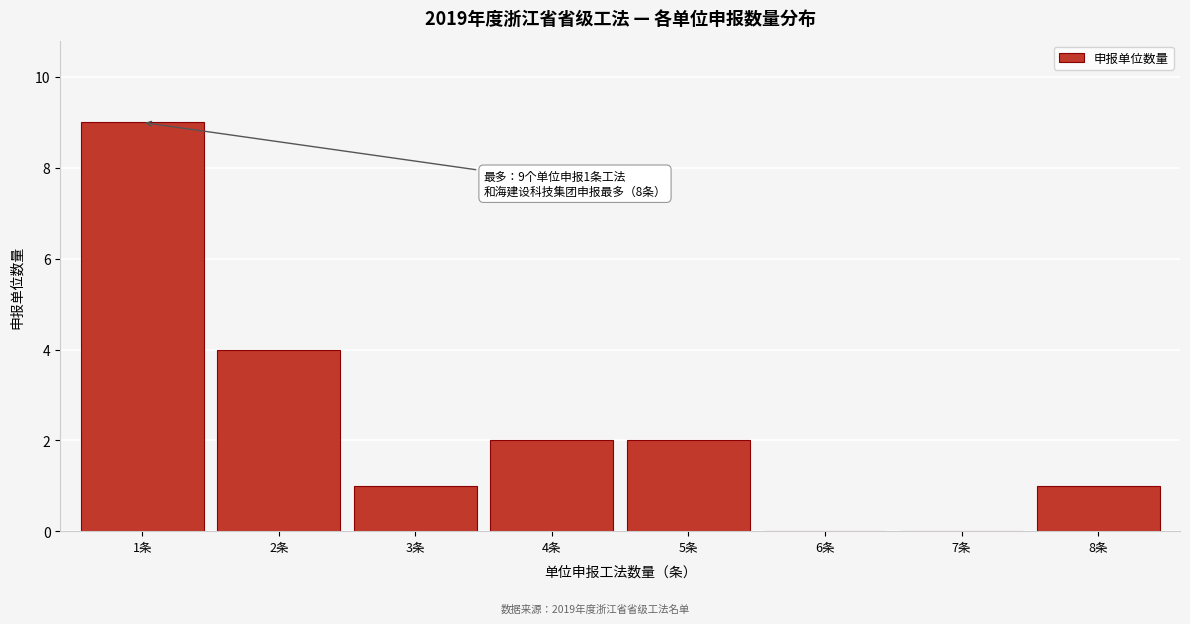

Reading left to right, transcribe all the data shown in this chart.

1条=9	2条=4	3条=1	4条=2	5条=2	6条=0	7条=0	8条=1